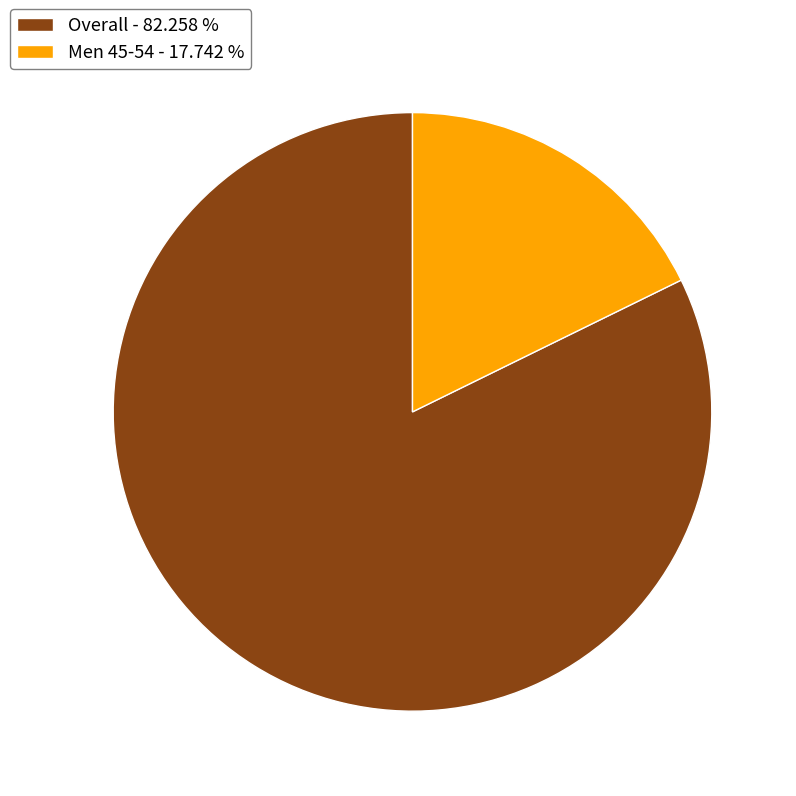

Count the number of slices in the pie.

2